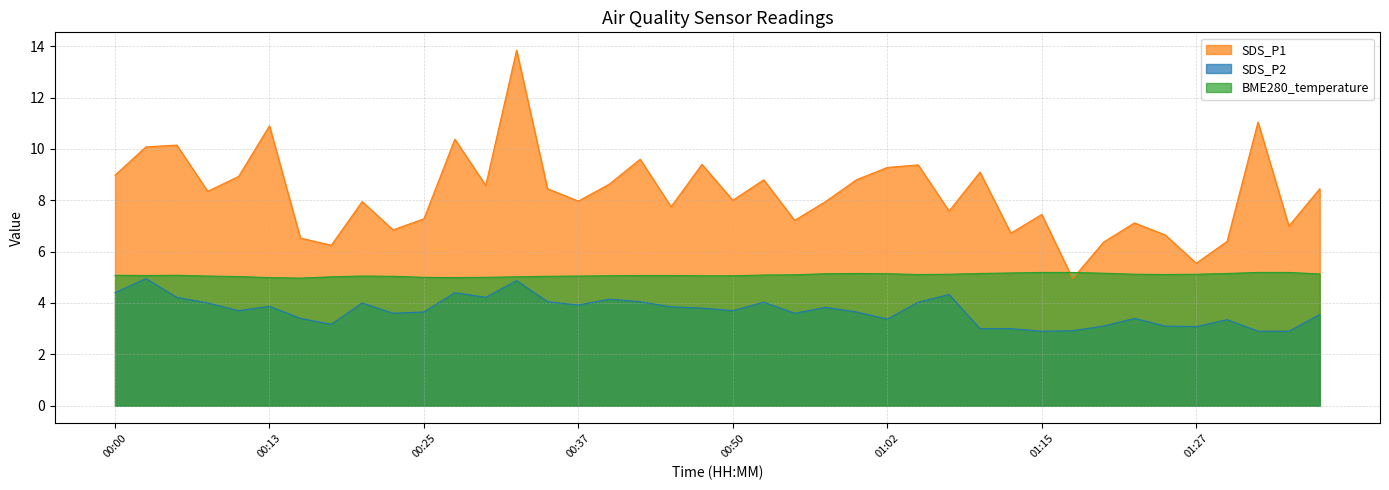

At which category does SDS_P1 reach its first local valley?

00:08